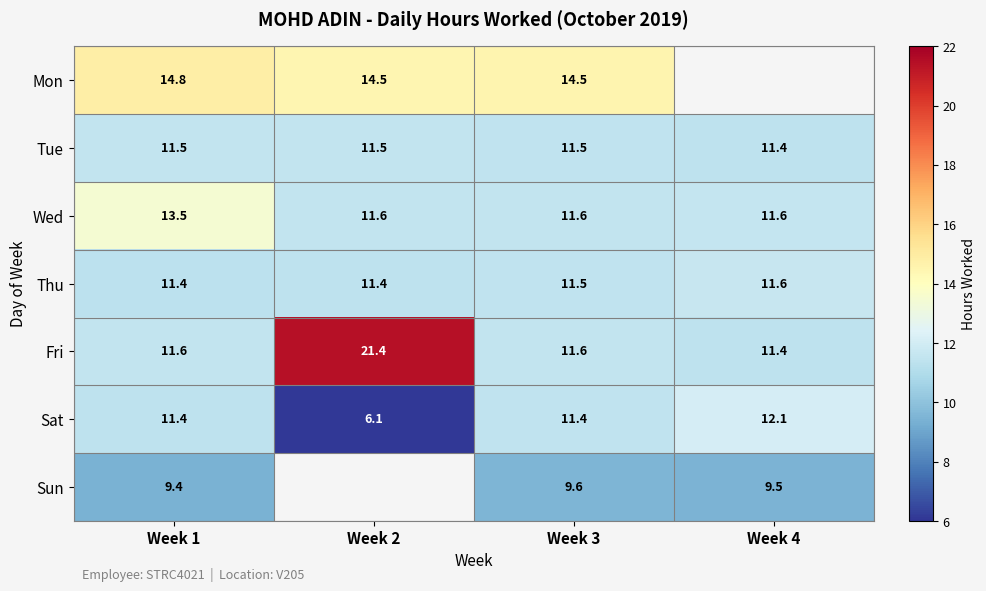

At which category is the sum across all series the highest?

Week 1